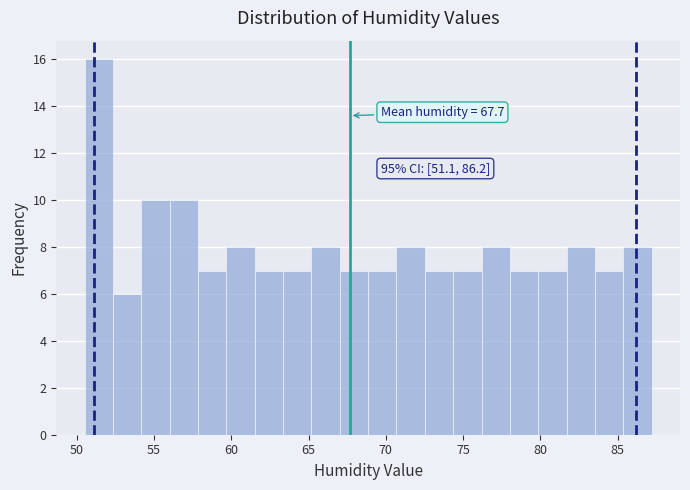

Read against the x-axis, roughly where is the centre of the tallest bar?

51.5